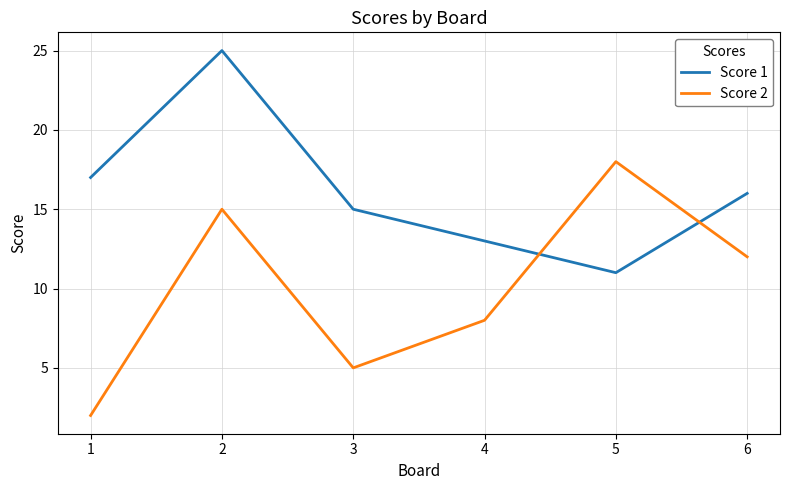

List the series in order of their overall mean, highest first.

Score 1, Score 2